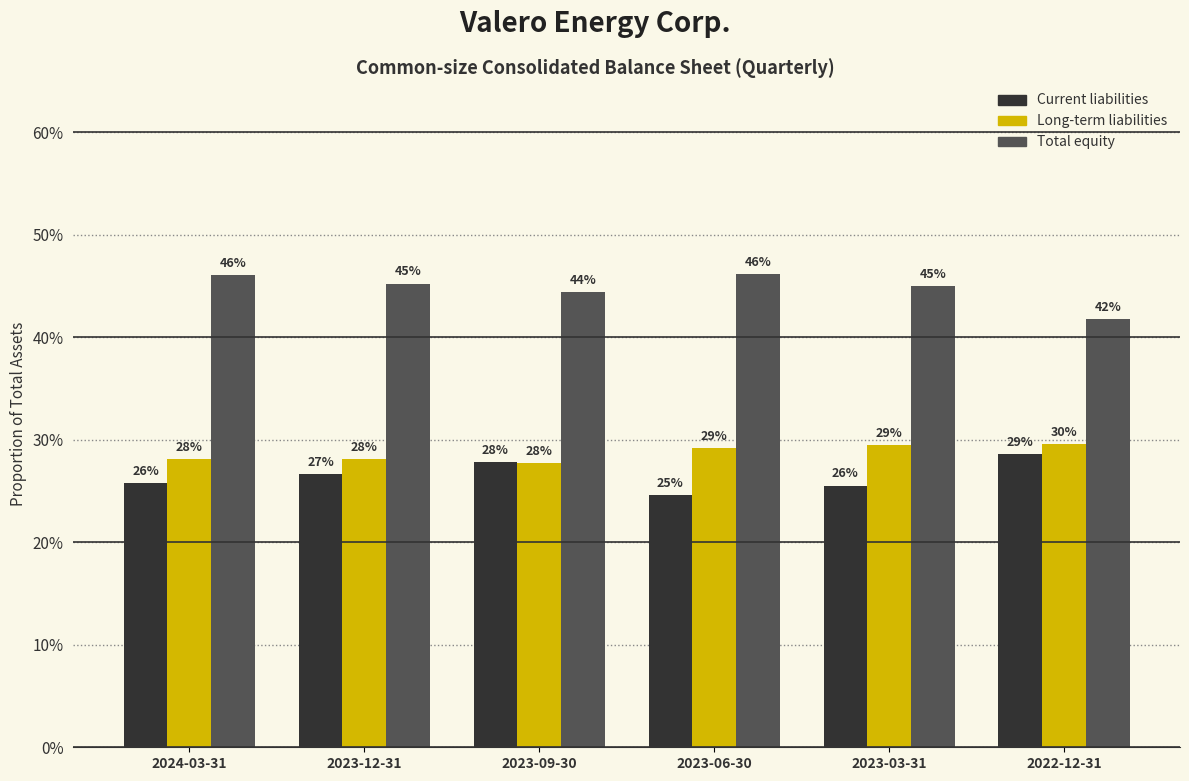

At which label does Total equity reach its minimum?

2022-12-31